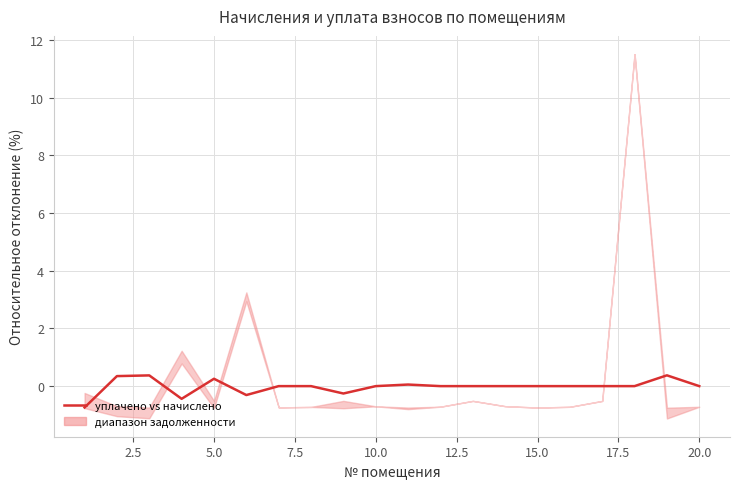

Reading left to right, extract all data points from this chart.

-0.7	0.3	0.4	-0.4	0.3	-0.3	0.0	0.0	-0.3	0.0	0.1	0.0	0.0	0.0	0.0	0.0	0.0	0.0	0.4	0.0